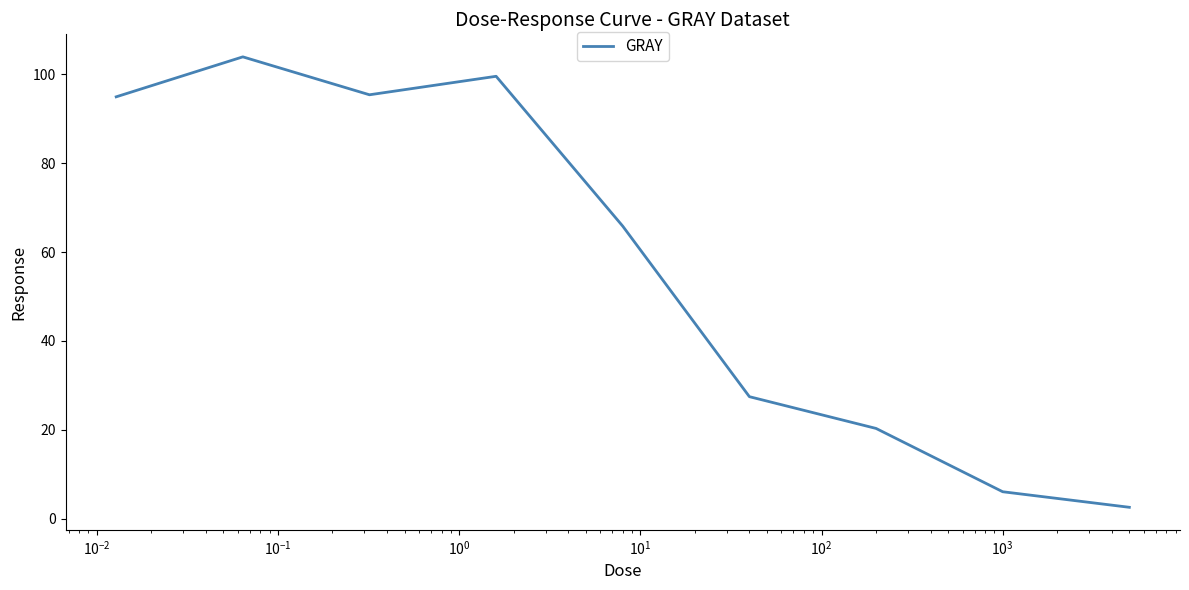

What is the smallest value displayed?

2.6